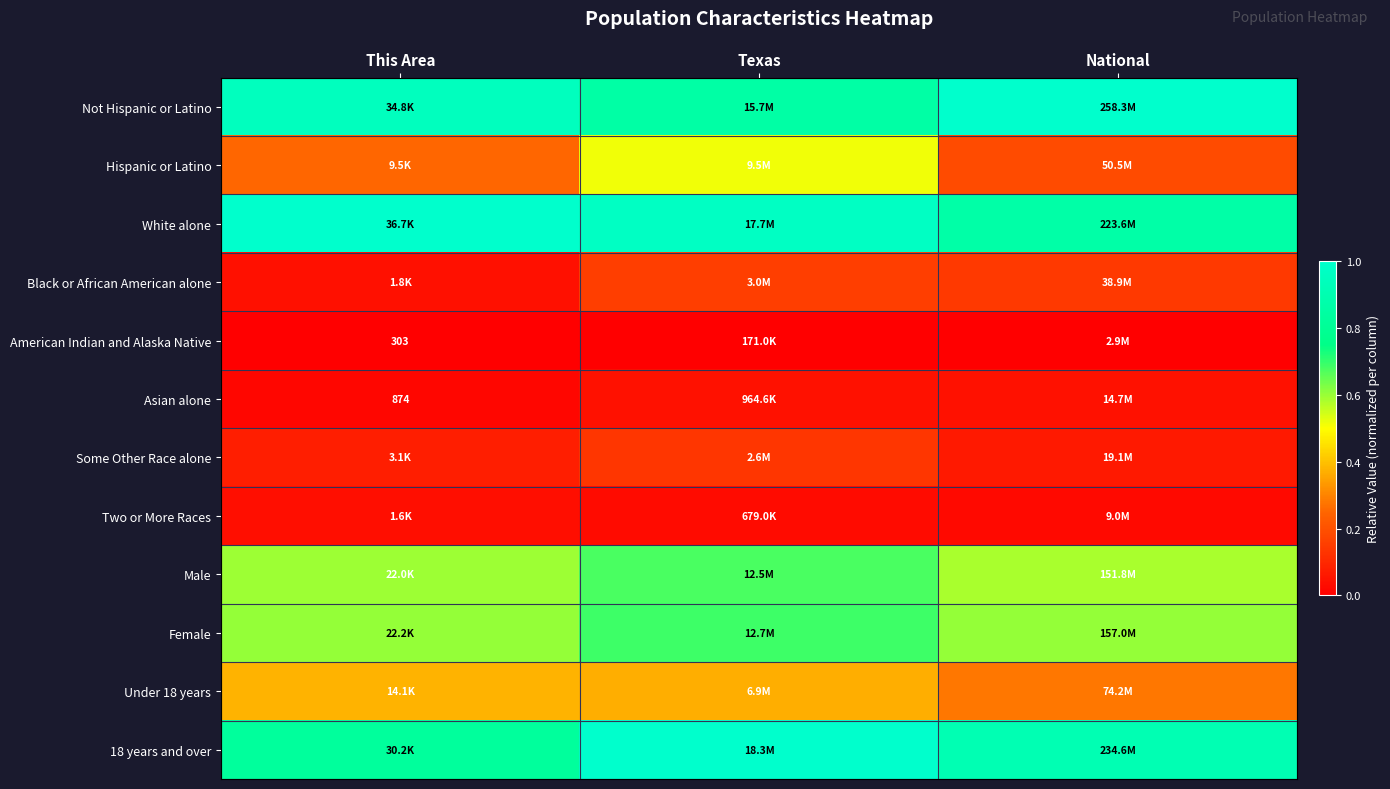

How many Under 18 years values are between 0 and 1?

3